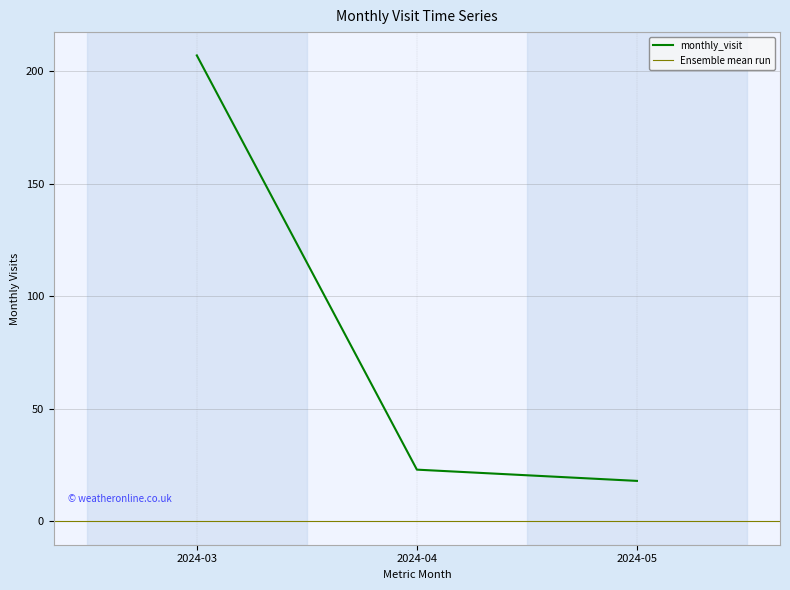

What is the average value?

83